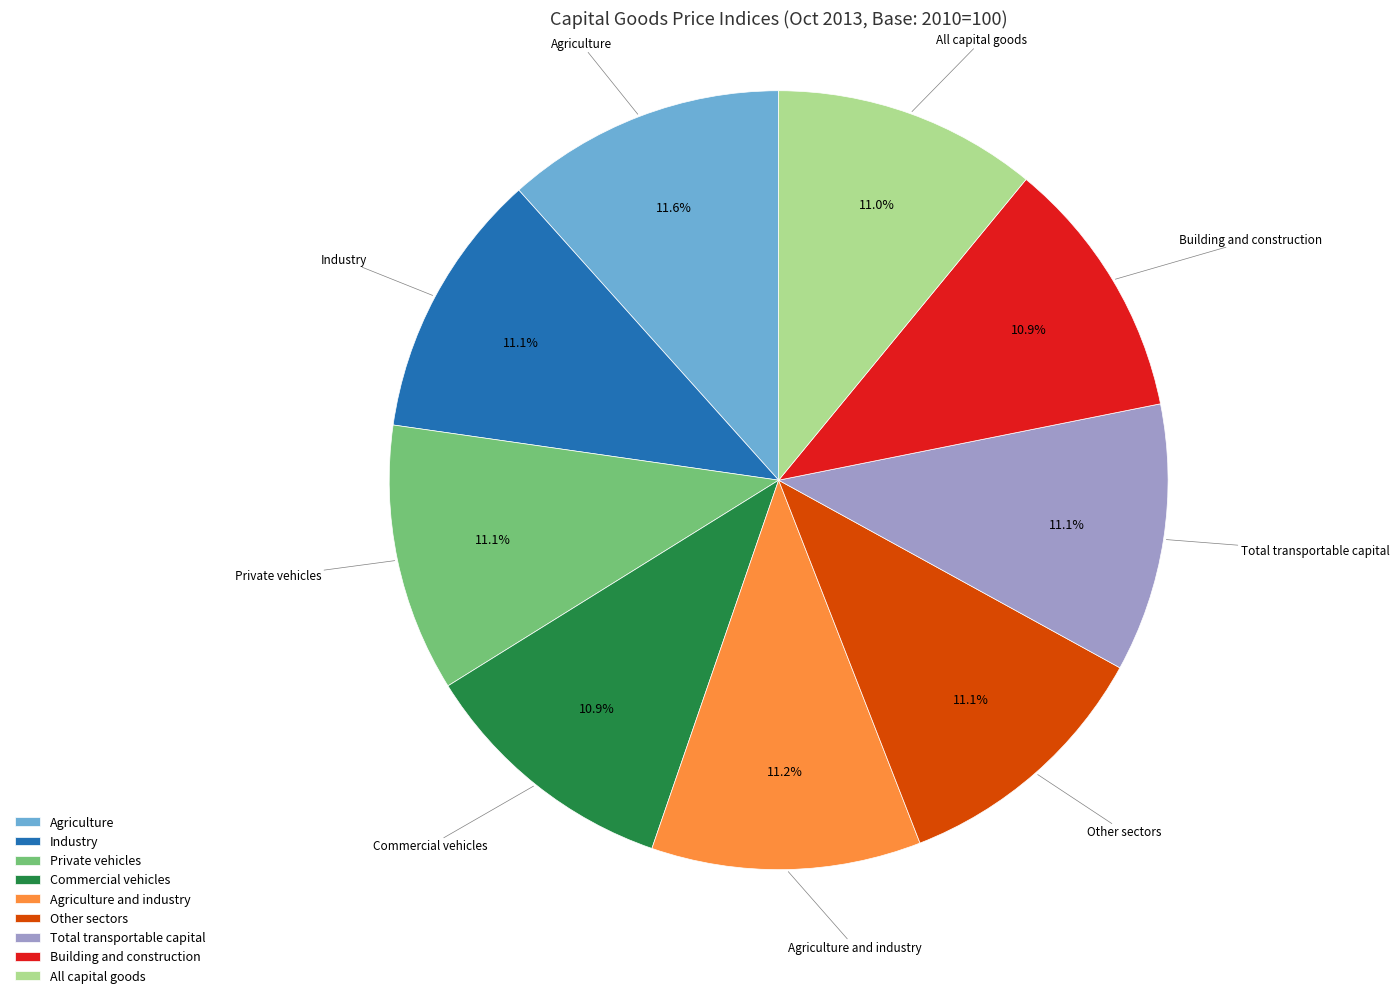

Is it true that Building and construction is 11% of the pie?

True